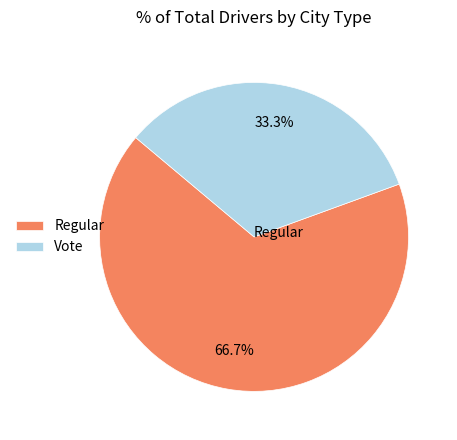

What is the majority slice?

Regular